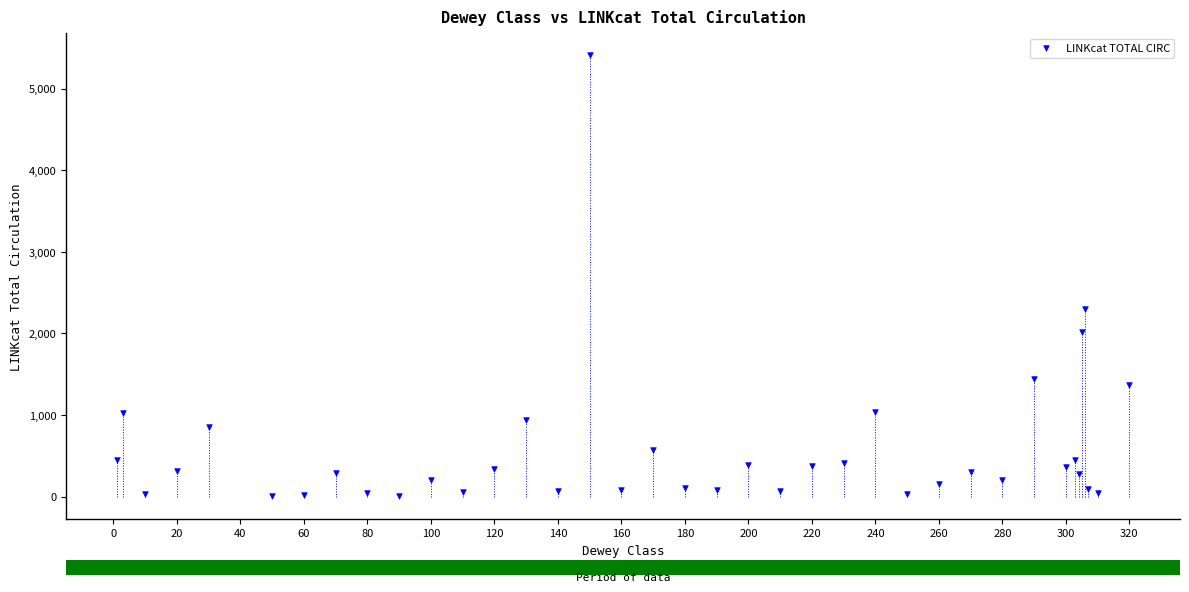

What Y value in the scatter plot is closest to 2705?

2303